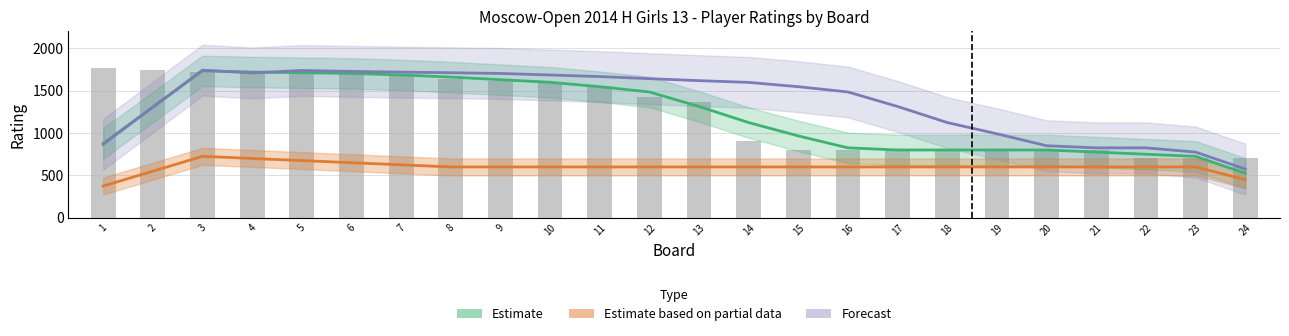

Reading left to right, list all the values displayed in this chart.

Estimate: 877.0	1305.5	1733.2	1719.5	1711.0	1702.5	1684.5	1660.0	1629.0	1598.5	1546.2	1484.0	1312.8	1123.2	965.8	825.0	800.0	800.0	800.0	800.0	775.0	750.0	725.0	525.0
Forecast: 866.2	1305.5	1741.2	1708.5	1738.0	1726.5	1718.2	1711.0	1702.5	1684.5	1665.5	1641.2	1617.5	1597.2	1546.2	1484.0	1312.8	1123.2	990.8	850.0	825.0	825.0	775.0	575.0
Estimate based on partial data: 375.0	550.0	725.0	700.0	675.0	650.0	625.0	600.0	600.0	600.0	600.0	600.0	600.0	600.0	600.0	600.0	600.0	600.0	600.0	600.0	600.0	600.0	600.0	450.0